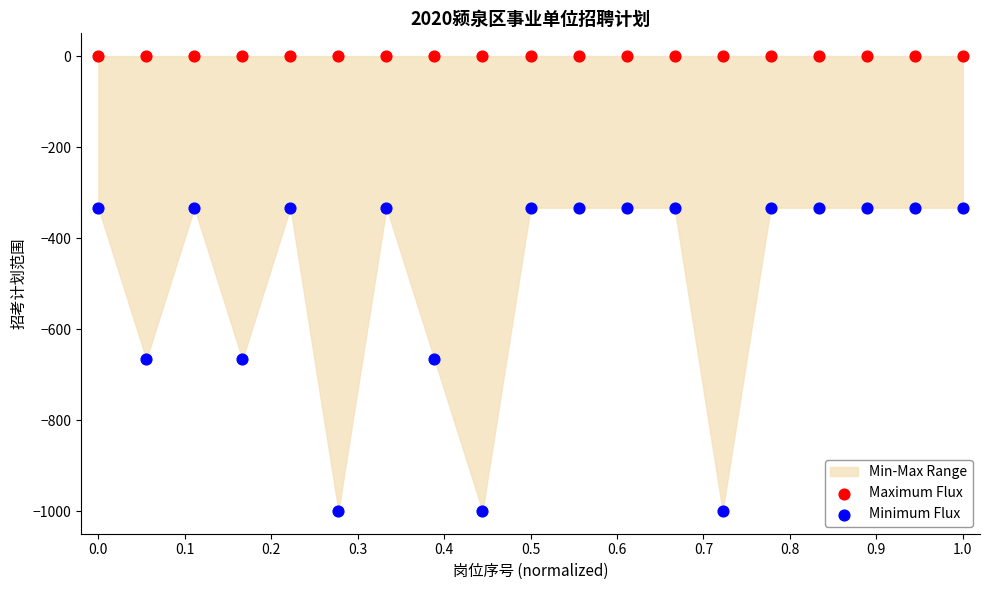

Which series reaches the minimum Y coordinate?

Minimum Flux